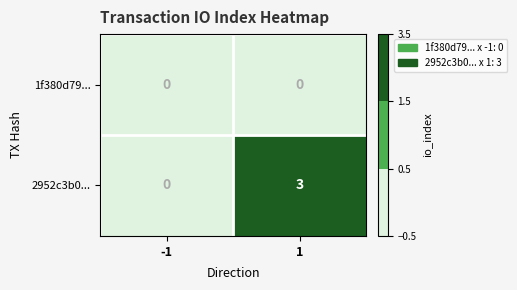

Is it true that 2952c3b0... equals 2 at 1?

False